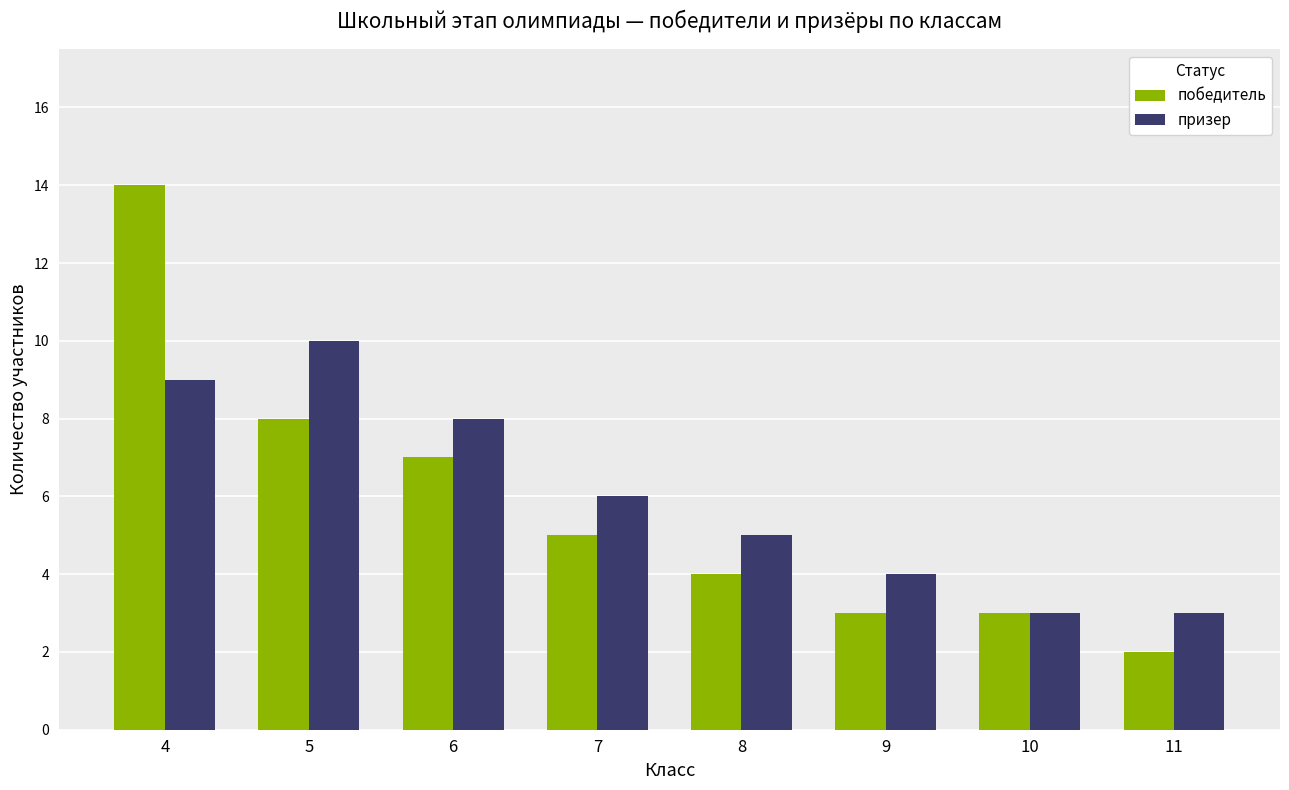

What is the value of the призер bar at the 2nd from the left?

10